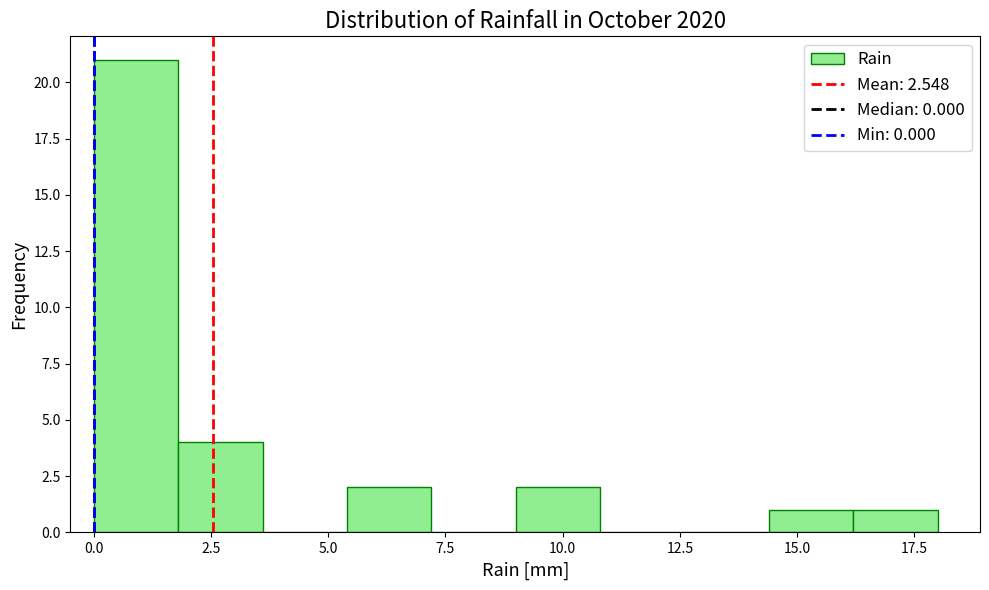

Around what value on the x-axis is the tallest bar? Give the approximate position of its centre, as read against the axis.

1.0